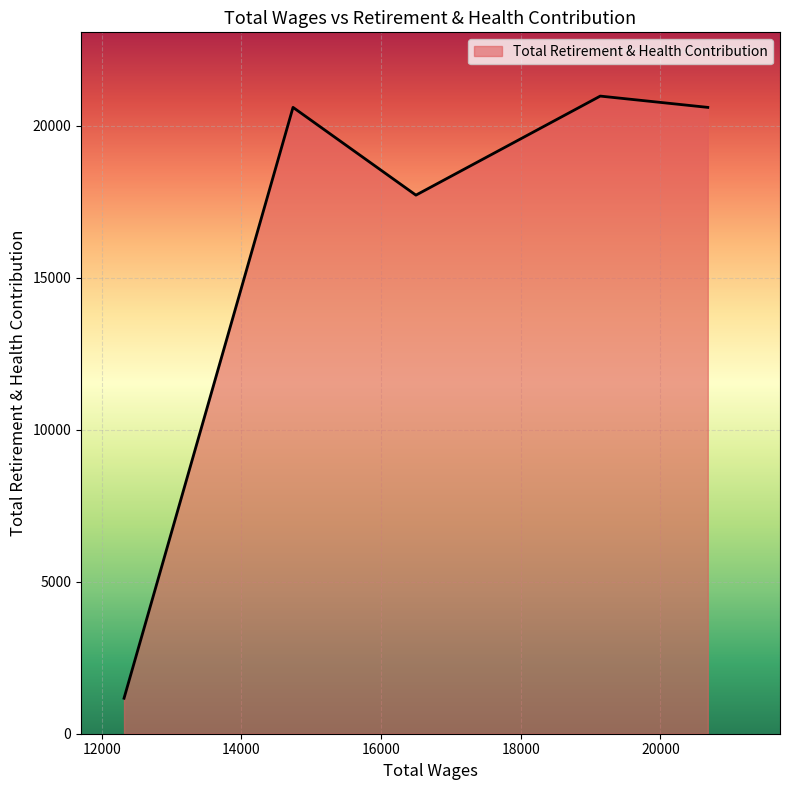

What is the difference between the second highest and second lowest values?

2886